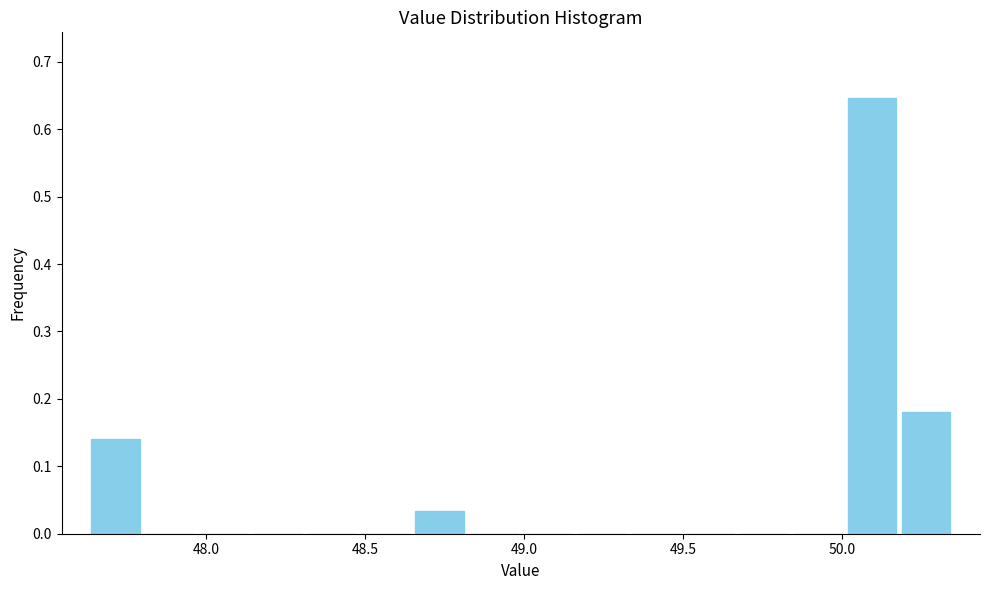

Read against the x-axis, roughly where is the centre of the tallest bar?

50.10